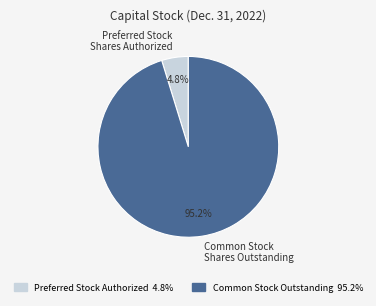

How many segments does this pie chart have?

2